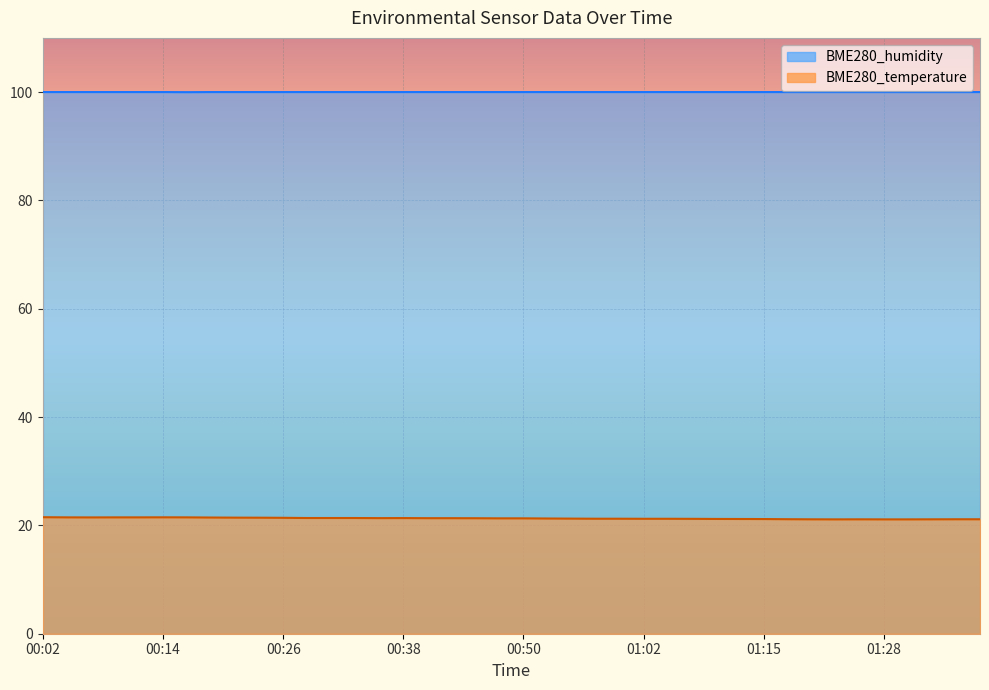

What is the label of the 28th point from the left?

01:07